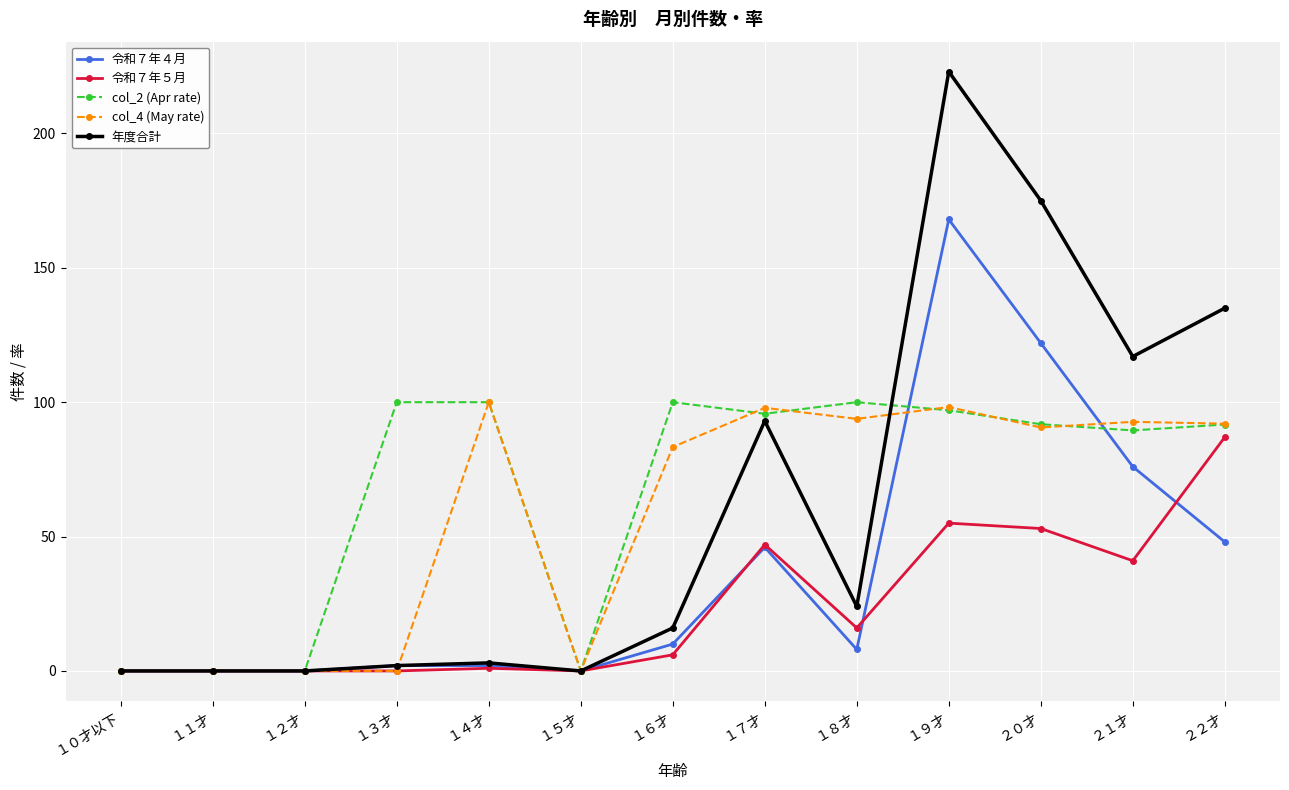

What is the maximum value shown in the chart?

223.0